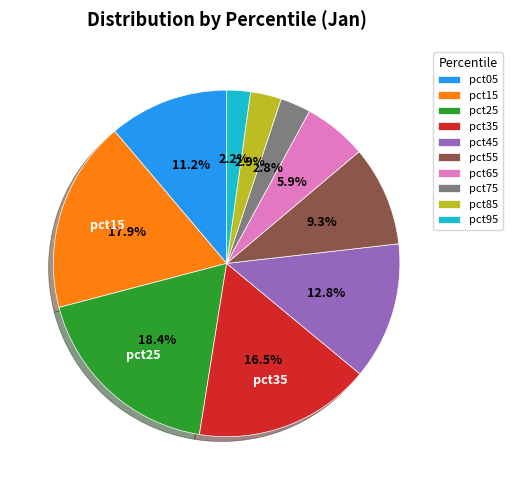

To the nearest percent, what is the combined percentage of pct15 and pct35?

34%